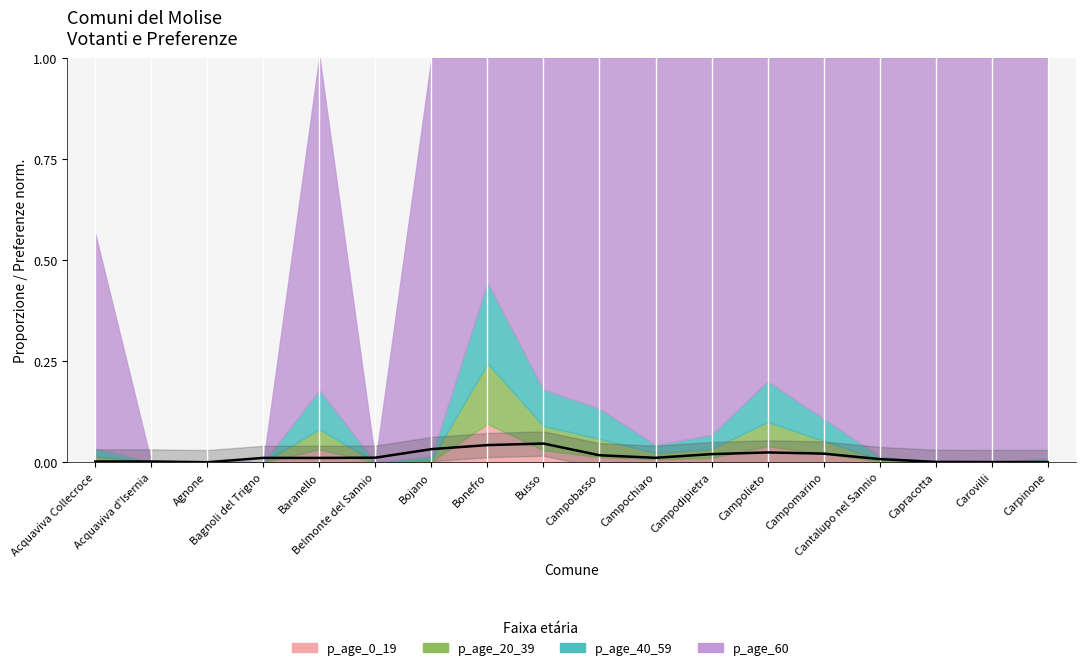

Is it true that the value at Agnone is 0.0?

False